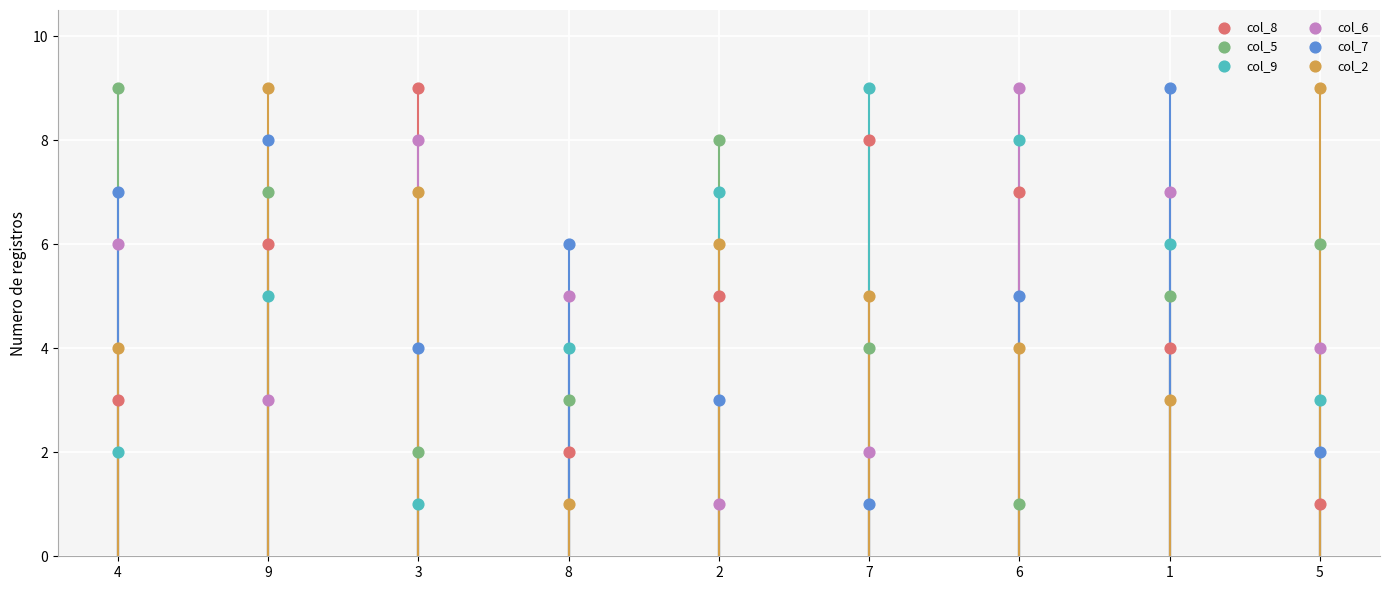

What are all the series names shown in the legend?

col_8, col_5, col_9, col_6, col_7, col_2